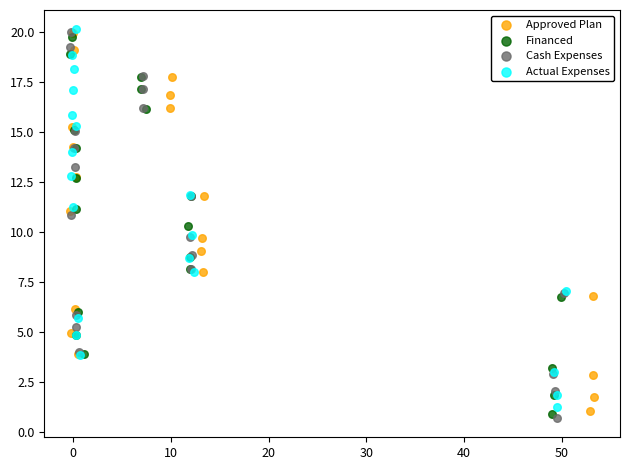

What are all the series names shown in the legend?

Approved Plan, Financed, Cash Expenses, Actual Expenses